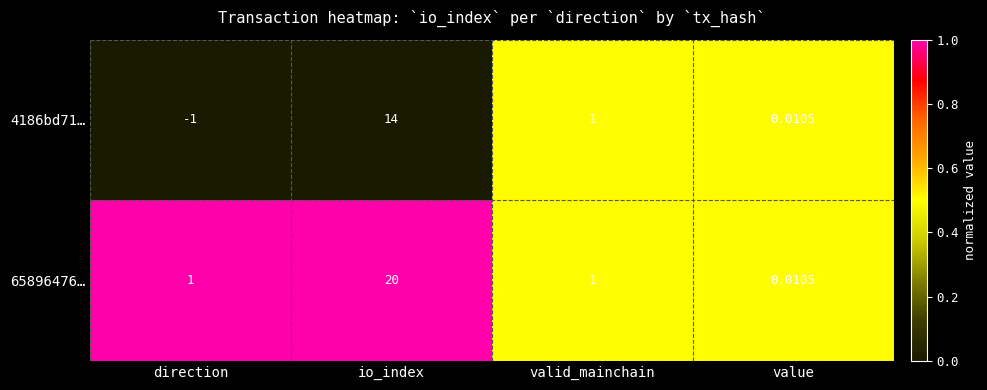

List the labels in order of 4186bd71… value, largest first.

io_index, valid_mainchain, value, direction